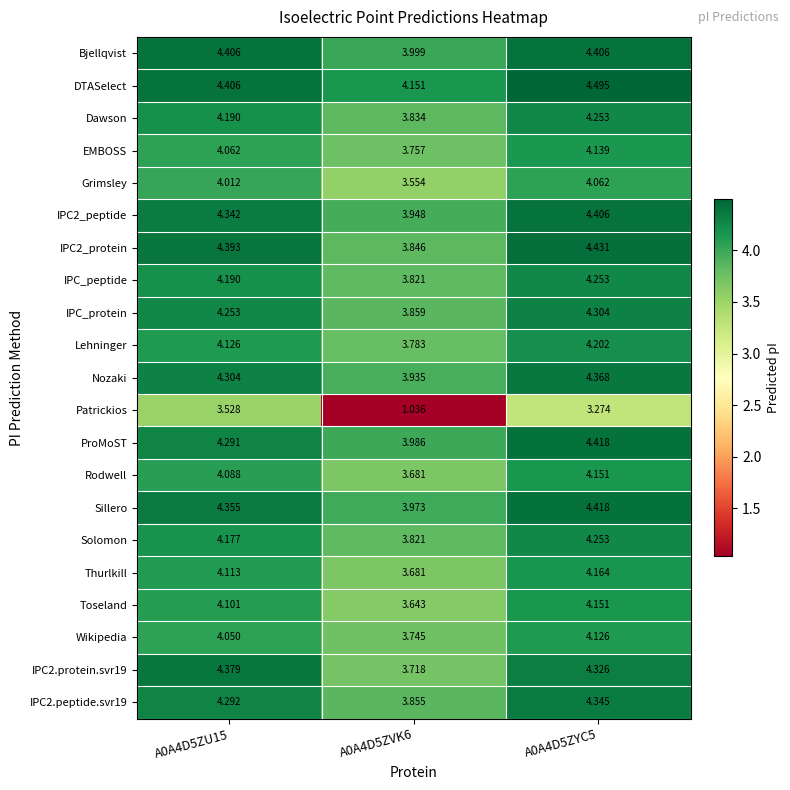

Is the value of Patrickios at A0A4D5ZYC5 greater than the value of ProMoST at A0A4D5ZU15?

No